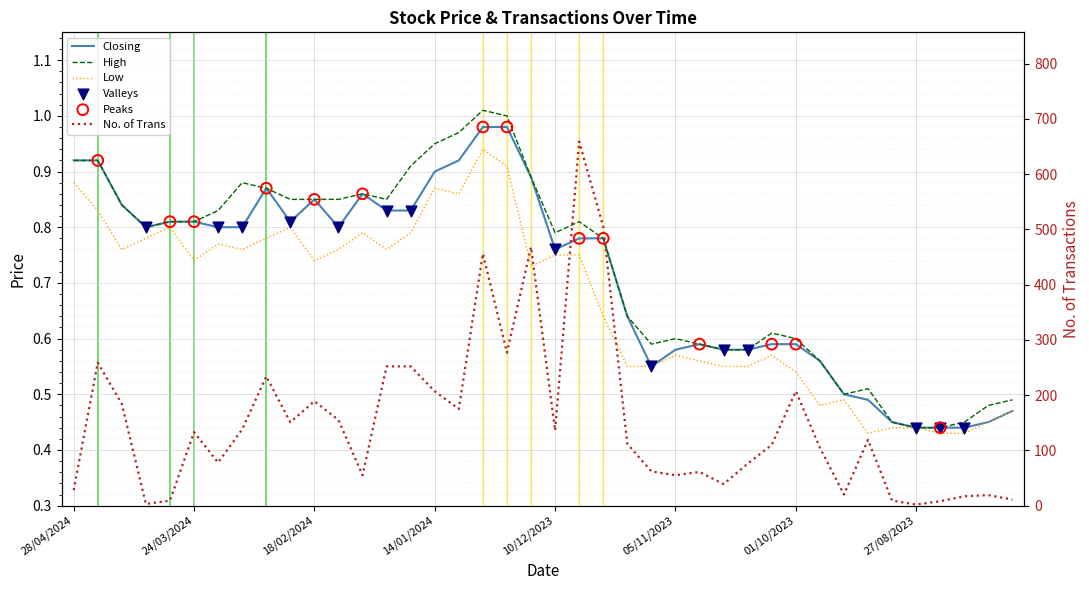

Which series has the largest total across all categories?

No. of Trans